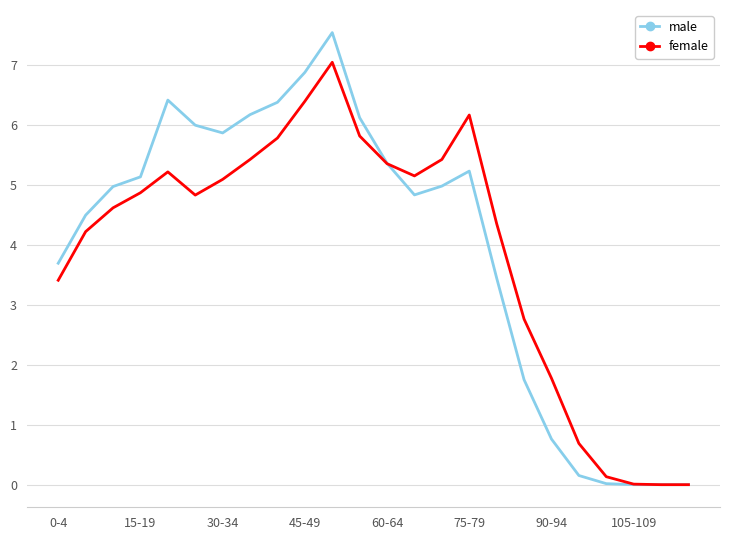

Which series has the widest spread of values?

male